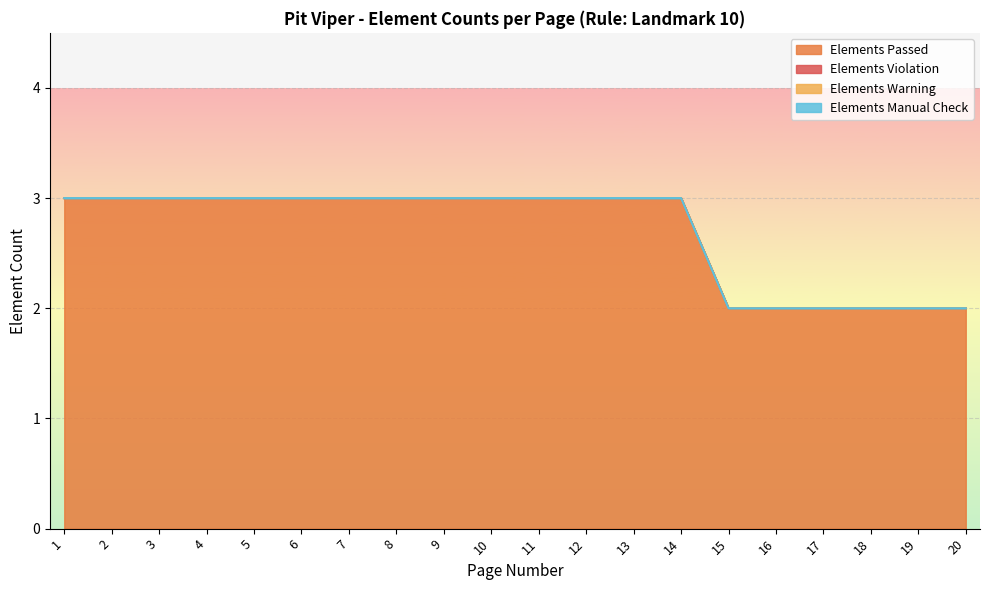

What is the spread (max minus min) of values at 15?

2